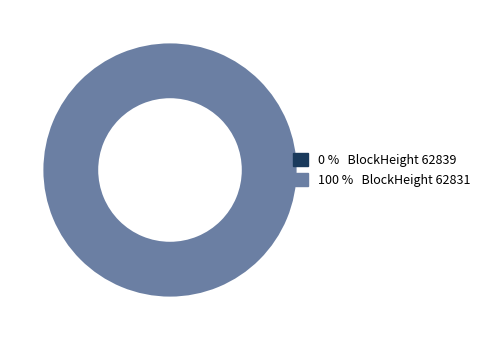

To the nearest percent, what is the average slice percentage?

50%